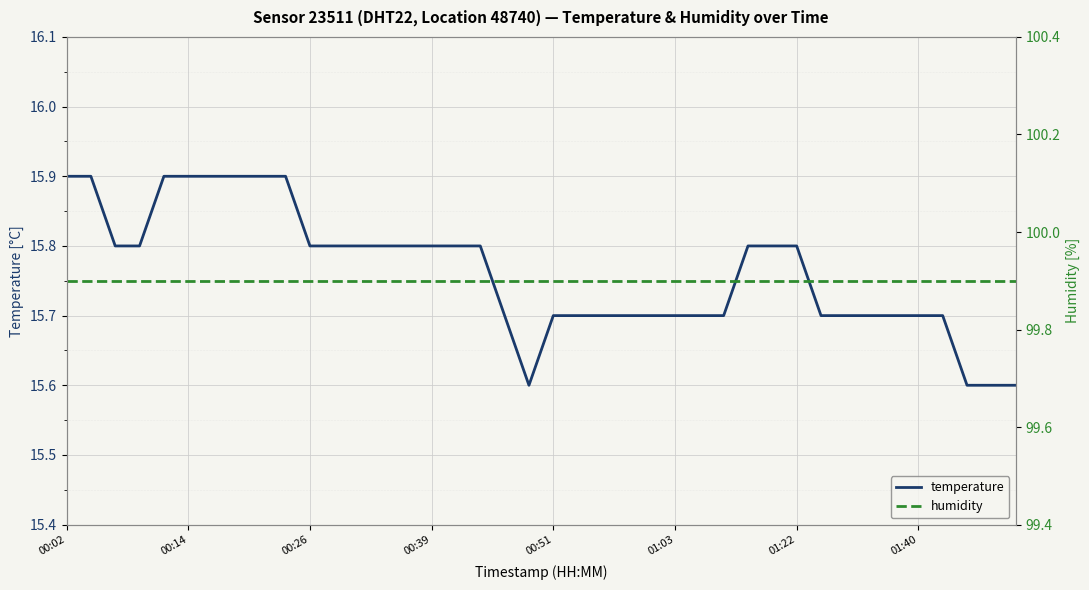

Where is the first local minimum for temperature?

19